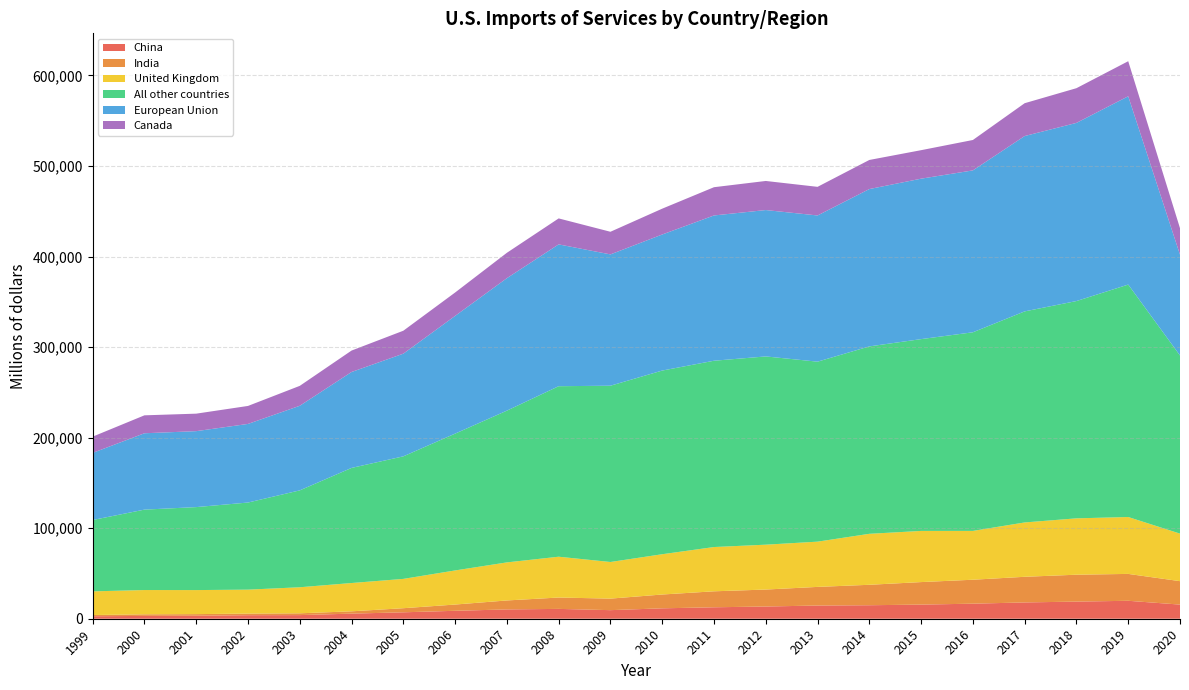

Reading left to right, list all the values displayed in this chart.

China: 1999=2722	2000=3109	2001=3315	2002=3905	2003=4002	2004=5629	2005=7092	2006=8766	2007=10274	2008=10867	2009=9475	2010=11493	2011=12643	2012=13494	2013=14578	2014=14906	2015=15606	2016=16622	2017=17999	2018=18914	2019=19811	2020=15610
India: 1999=1366	2000=1777	2001=1779	2002=1768	2003=1989	2004=2554	2005=4530	2006=6901	2007=9916	2008=12550	2009=12740	2010=15257	2011=17644	2012=18739	2013=20574	2014=22576	2015=24869	2016=26452	2017=28313	2018=29706	2019=29695	2020=25880
United Kingdom: 1999=26122	2000=26801	2001=26546	2002=26453	2003=28763	2004=31251	2005=32374	2006=37653	2007=42024	2008=45069	2009=40436	2010=44481	2011=48886	2012=49542	2013=49965	2014=56296	2015=56487	2016=53921	2017=60011	2018=62241	2019=62817	2020=52500
All other countries: 1999=78807	2000=88800	2001=91639	2002=96188	2003=106993	2004=127106	2005=135330	2006=151087	2007=167585	2008=188295	2009=194668	2010=202830	2011=205734	2012=207886	2013=198759	2014=206965	2015=211816	2016=219325	2017=233083	2018=239952	2019=256682	2020=196707
European Union: 1999=74117	2000=84323	2001=83873	2002=86811	2003=93422	2004=105928	2005=113381	2006=129992	2007=146285	2008=156613	2009=145017	2010=150251	2011=160436	2012=161649	2013=161451	2014=173746	2015=177182	2016=178779	2017=193638	2018=196741	2019=207949	2020=111297
Canada: 1999=17943	2000=19802	2001=19311	2002=19857	2003=21986	2004=23670	2005=25327	2006=25827	2007=28011	2008=28680	2009=24991	2010=28518	2011=31188	2012=32114	2013=31611	2014=32128	2015=31462	2016=33574	2017=36250	2018=38324	2019=38717	2020=29270